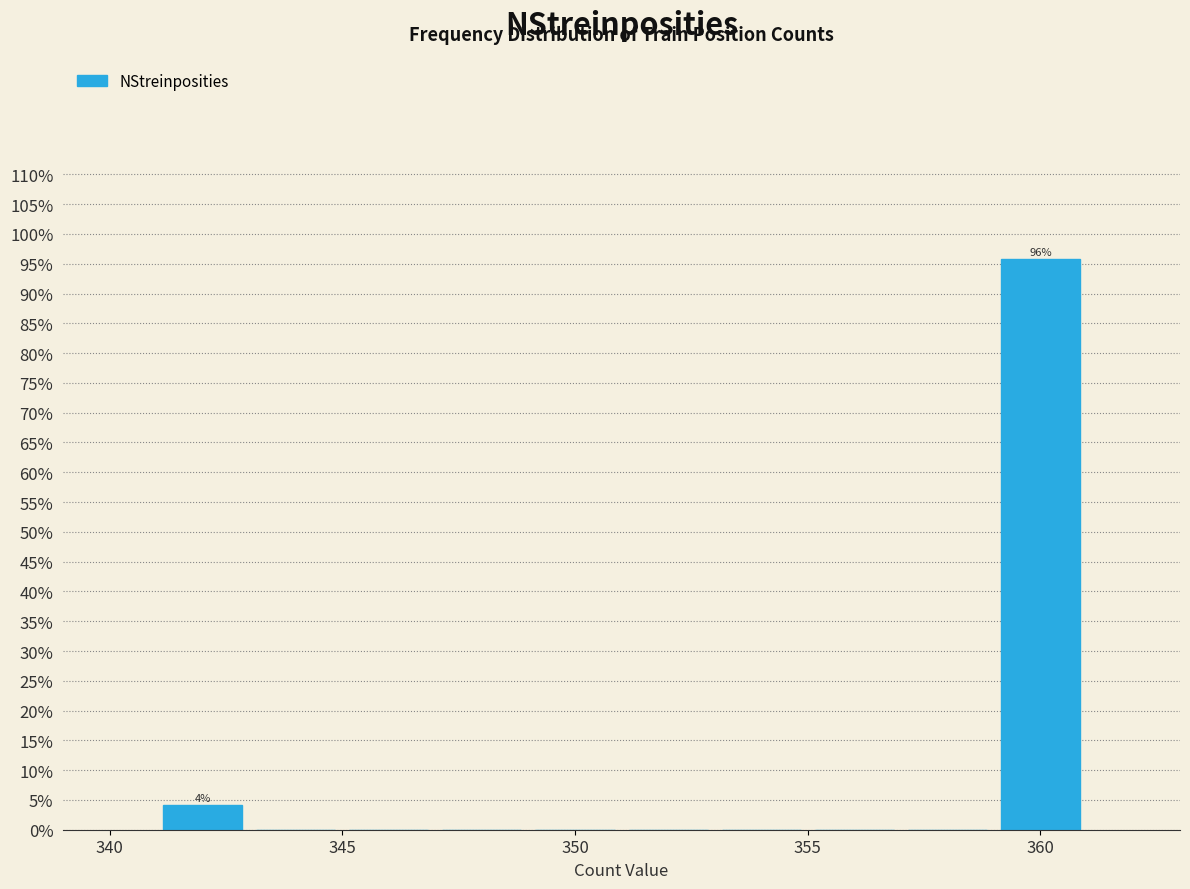

Which range on the x-axis has the tallest bar?

359 to 361